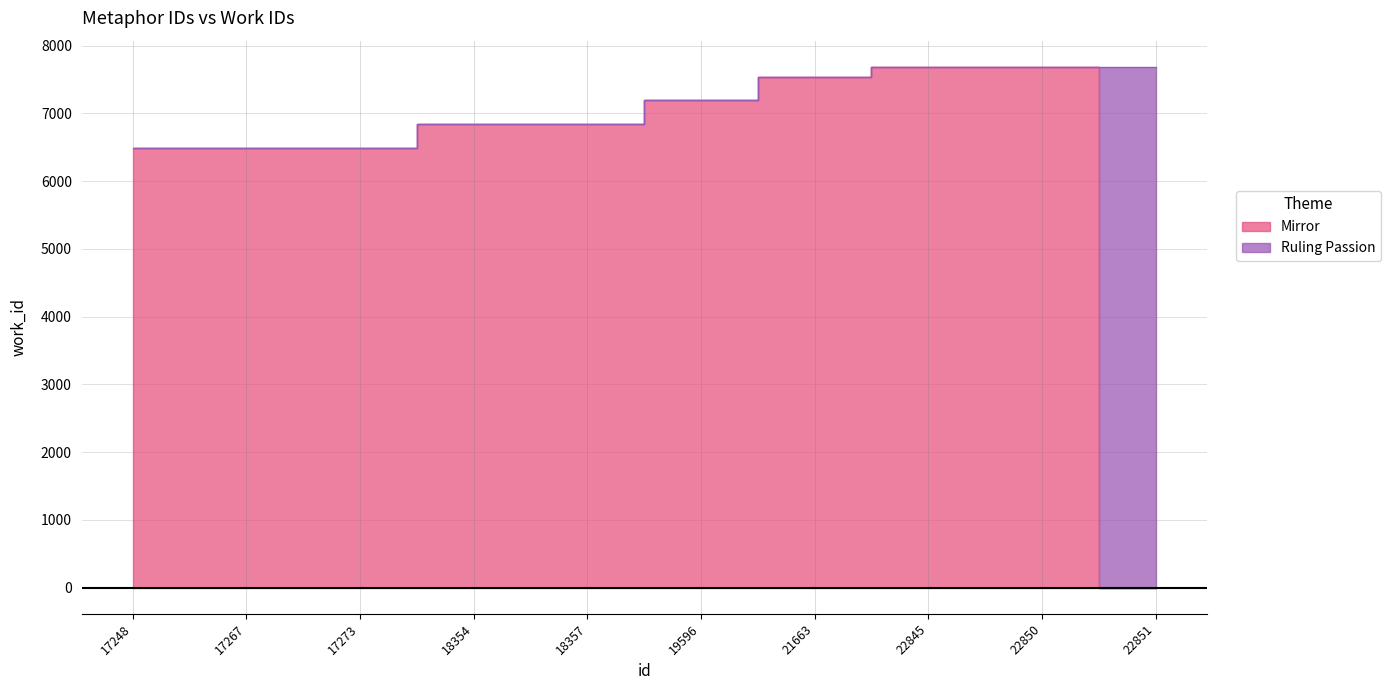

Does the chart have visible grid lines?

Yes